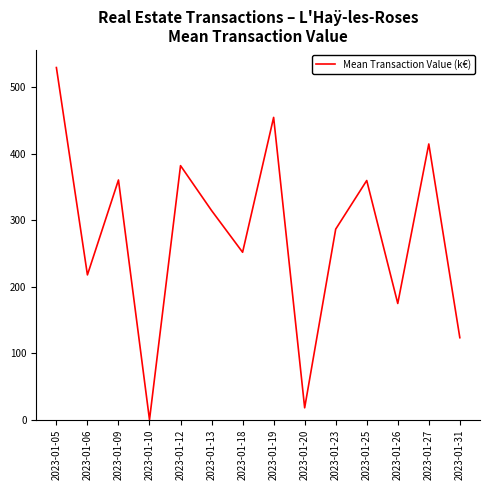

Which has a higher value, 2023-01-19 or 2023-01-12?

2023-01-19